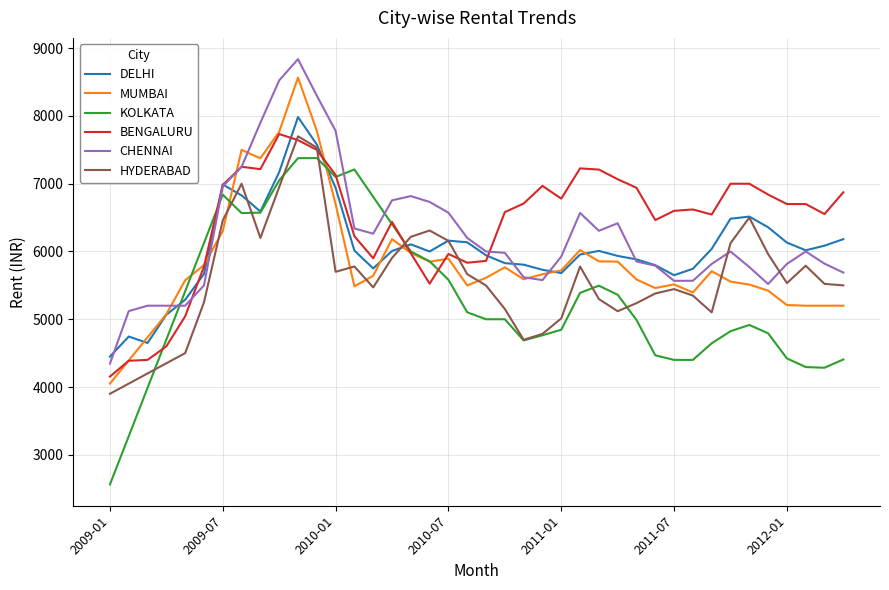

List the series in order of their overall mean, highest first.

BENGALURU, CHENNAI, DELHI, MUMBAI, HYDERABAD, KOLKATA